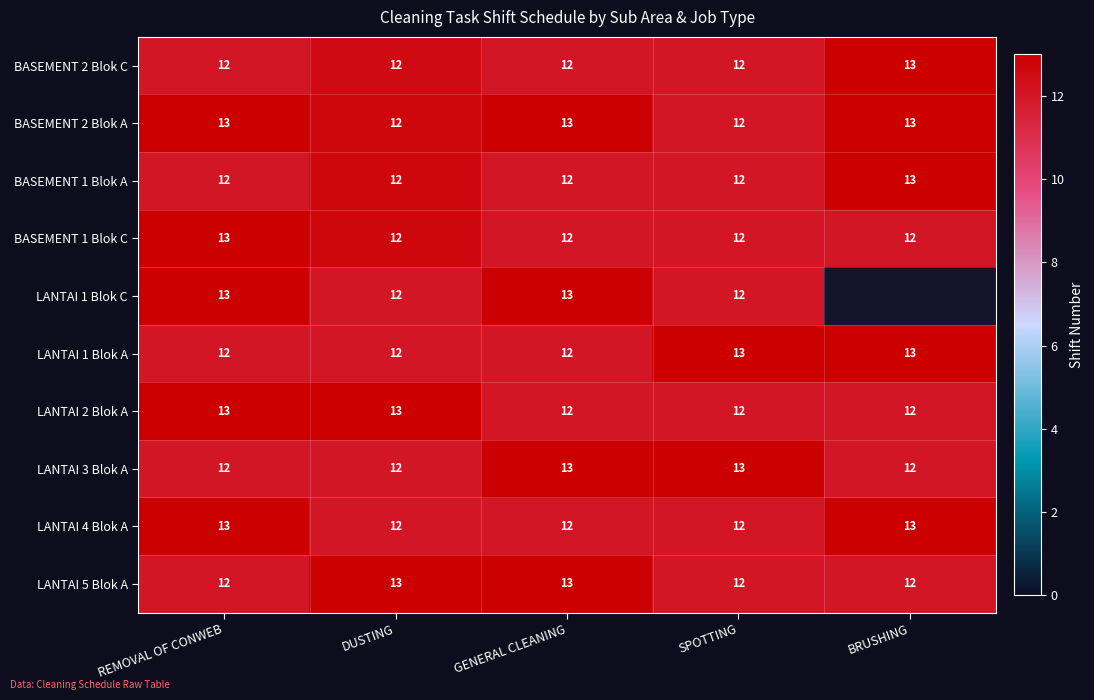

What is the total value across all series at SPOTTING?

122